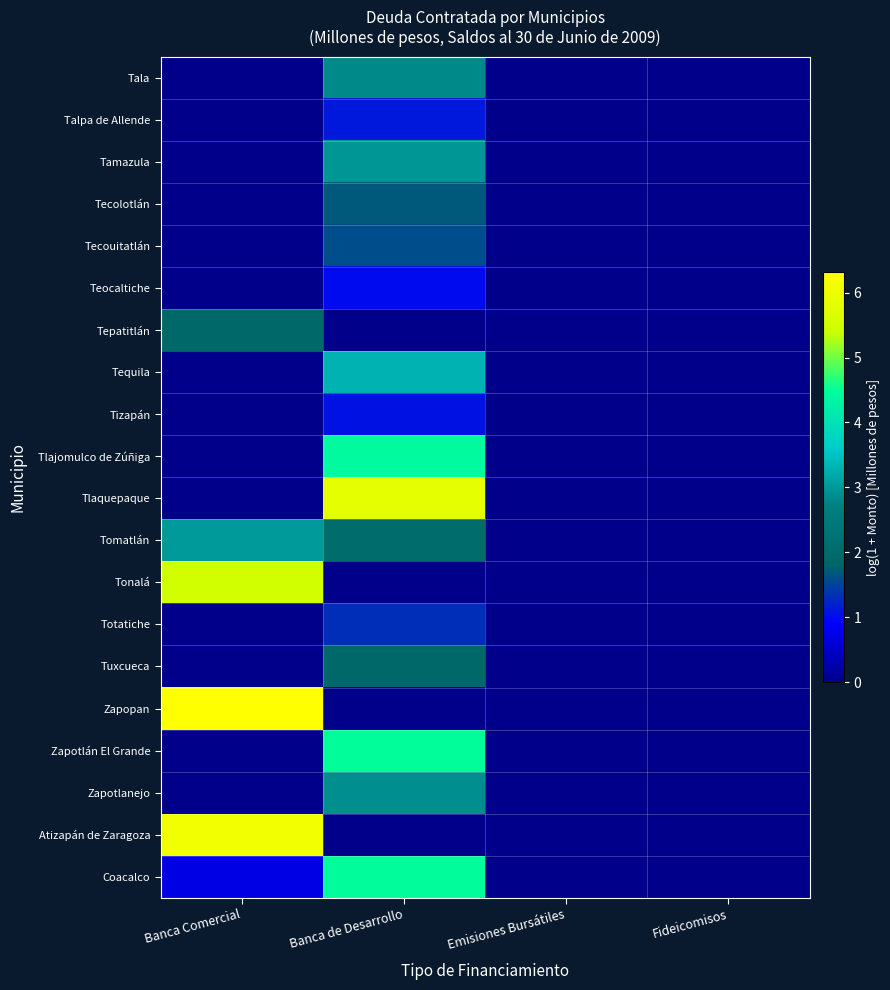

What is the total value across all series at Banca Comercial?

23.5